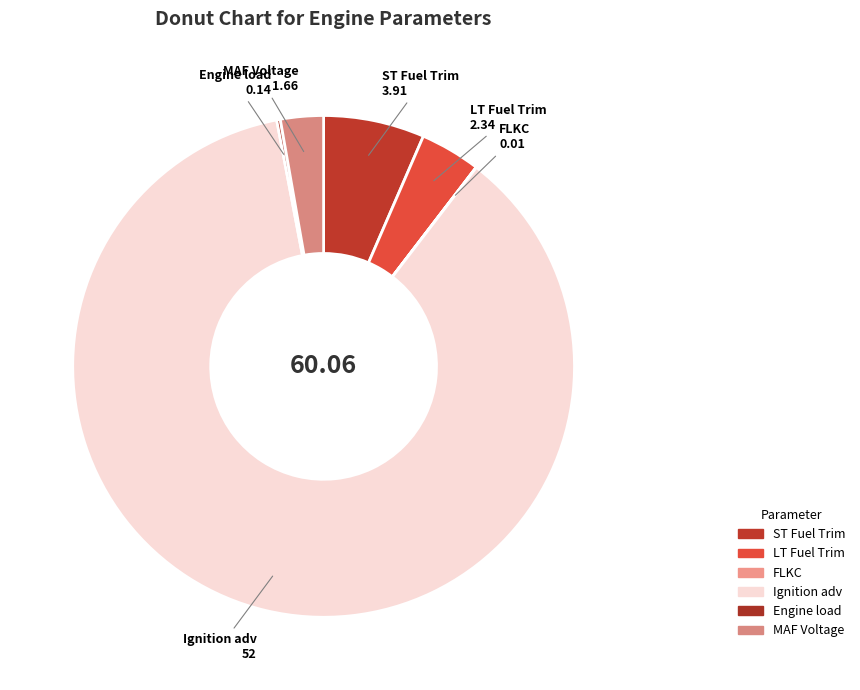

Between FLKC and MAF Voltage, which is larger?

MAF Voltage